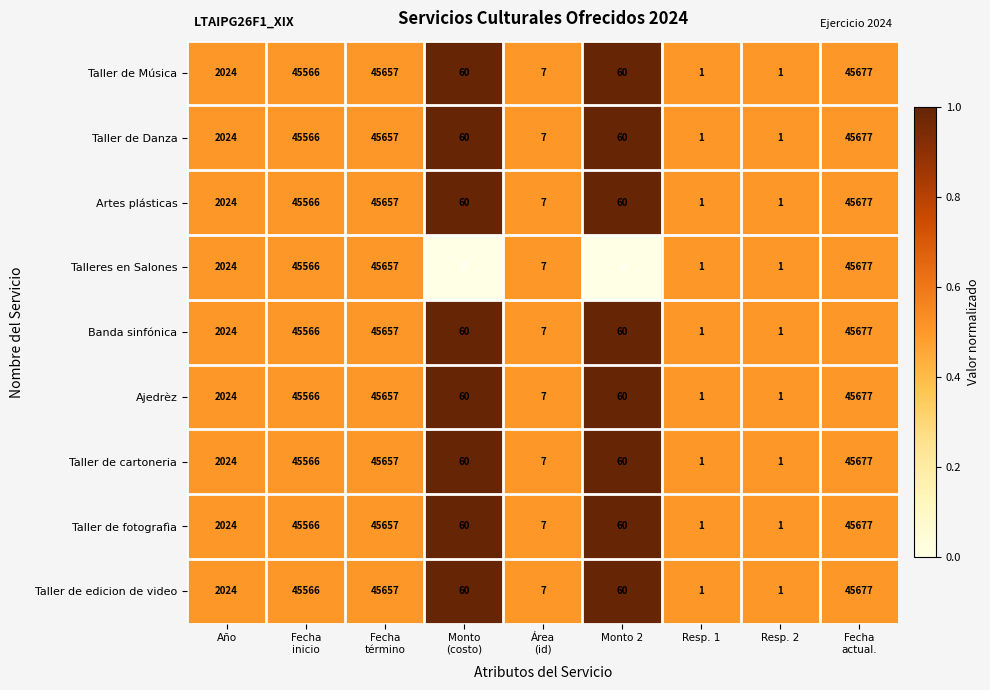

How many series are shown in this chart?

9